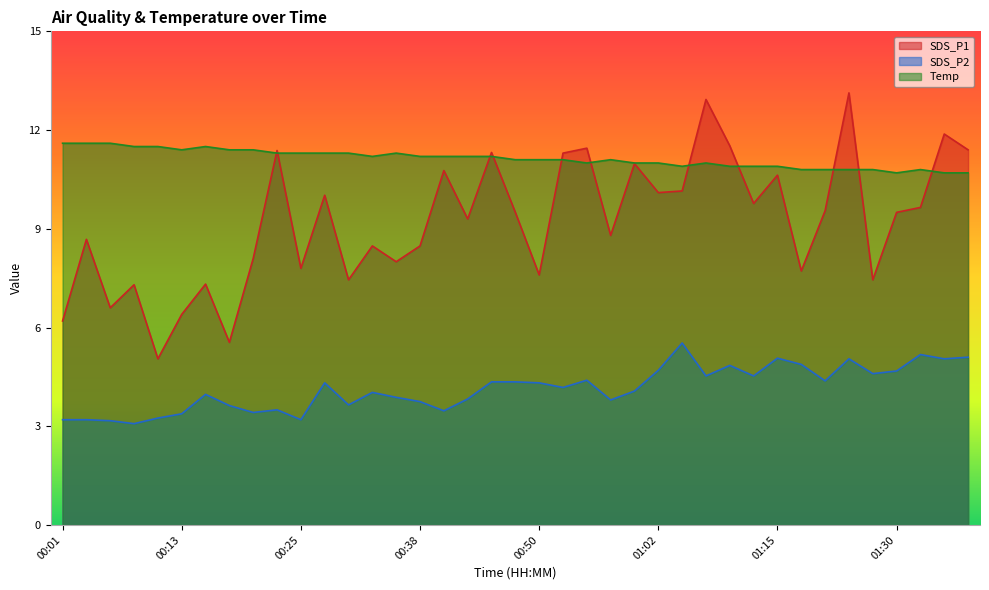

Count the number of data series in this chart.

3